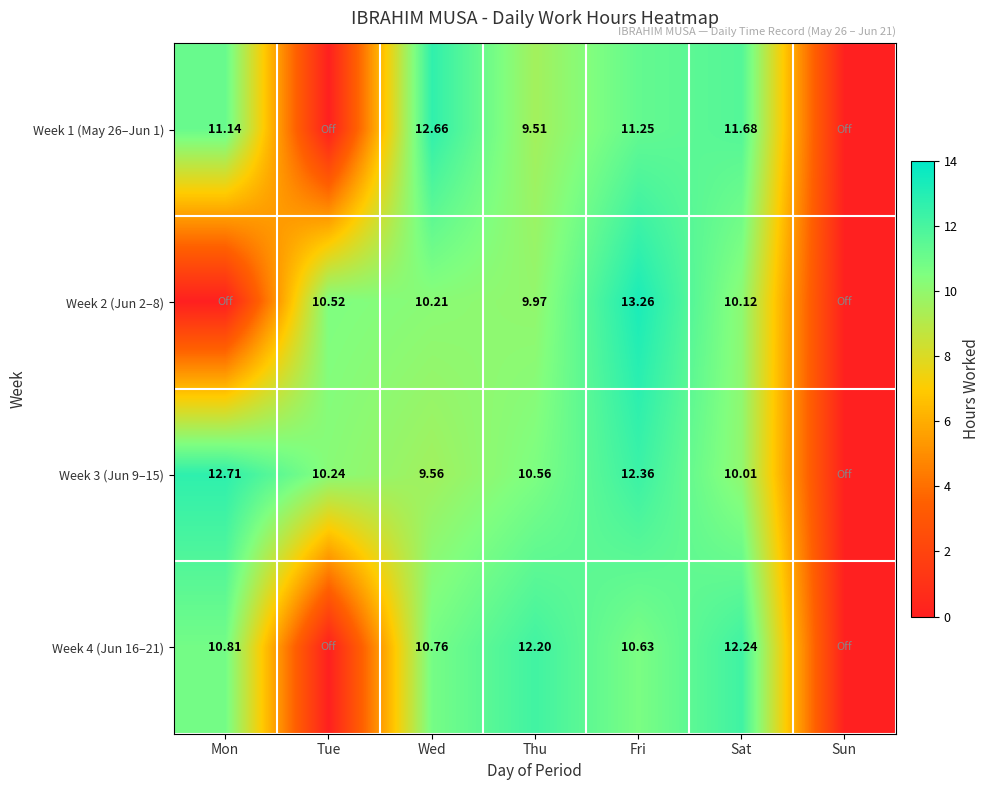

Which has a higher value, Sun or Mon?

Mon